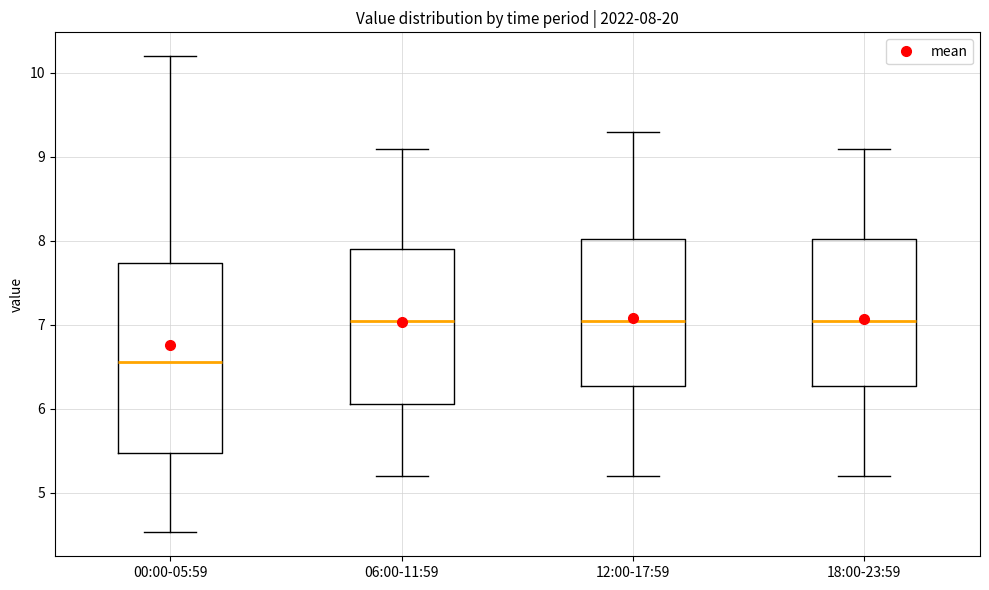

Comparing the boxes themselves (not the whiskers), which one is the tallest?

00:00-05:59